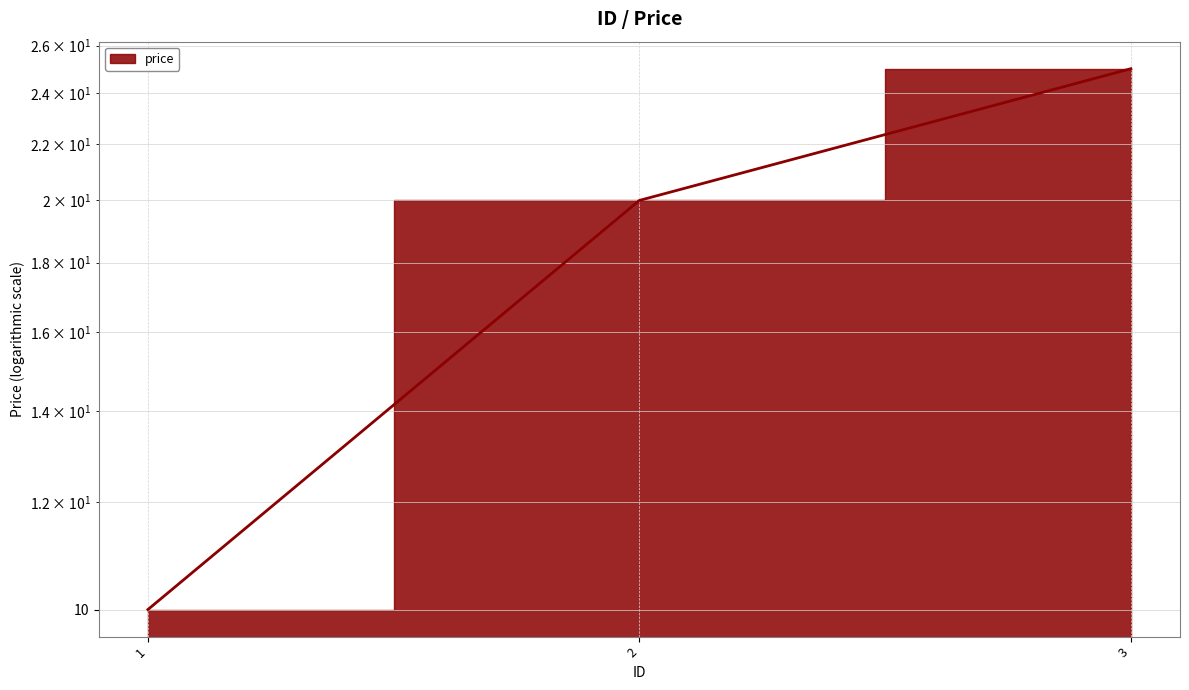

How many lines are shown in the chart?

1